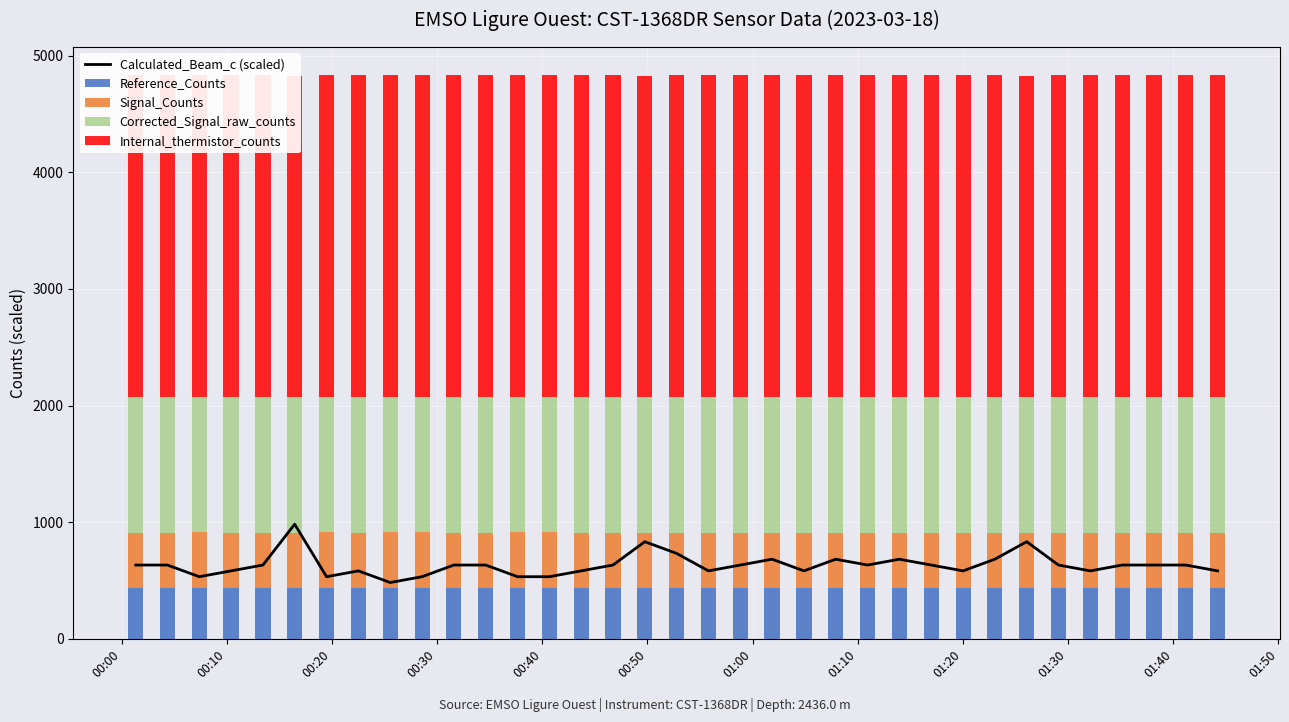

Which series has the widest spread of values?

Calculated_Beam_c (scaled)